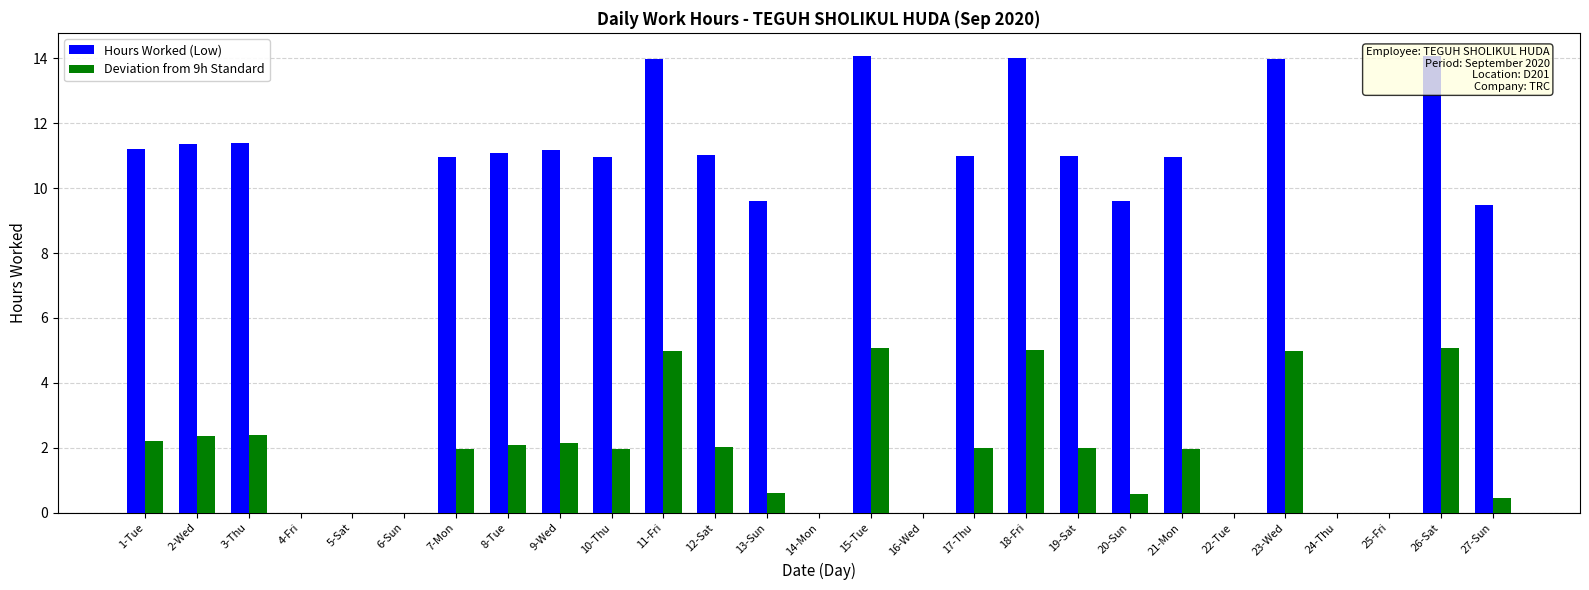

What is the sum of the Hours Worked (Low) values at 21-Mon and 17-Thu?

22.0